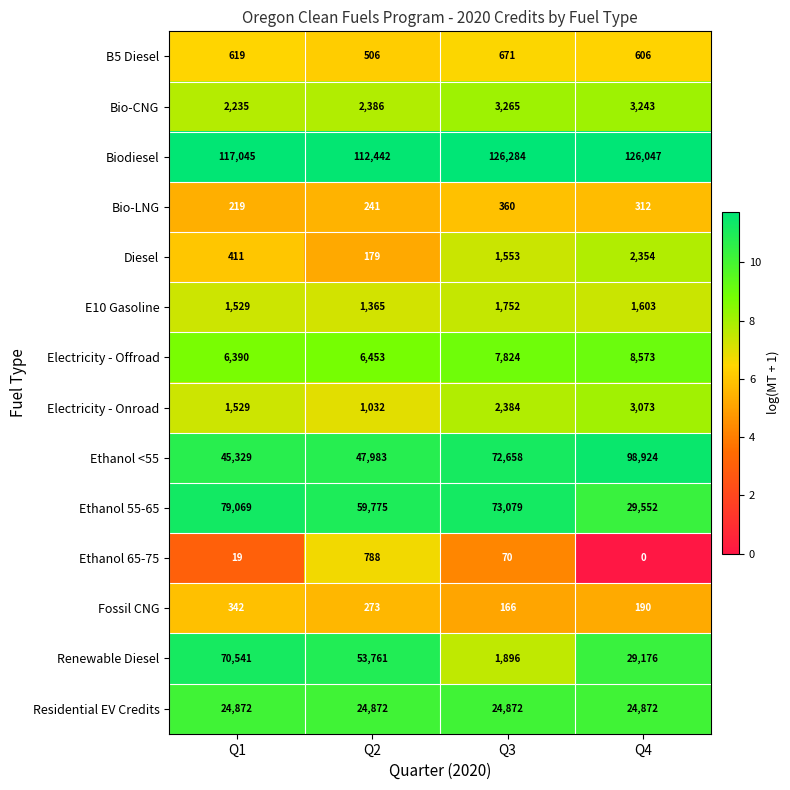

What is the difference between the highest and lowest values at Q3?

126214